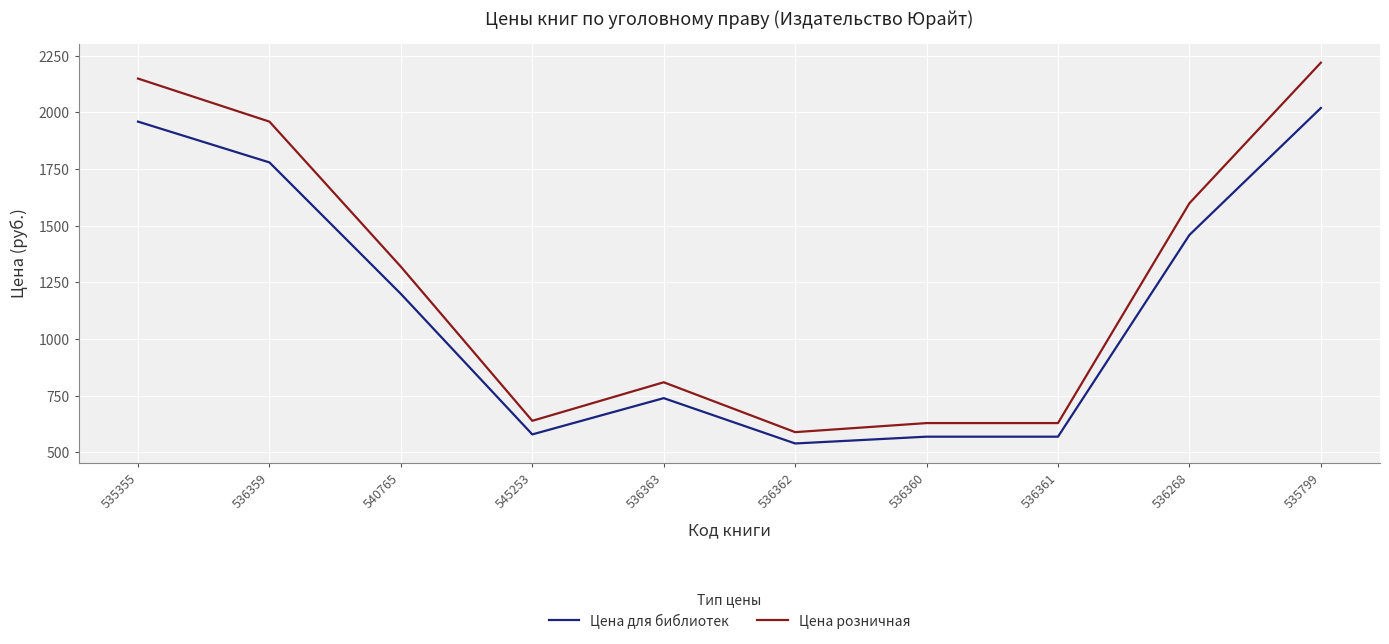

What is the difference between the second highest and second lowest values in the Цена розничная series?

1520